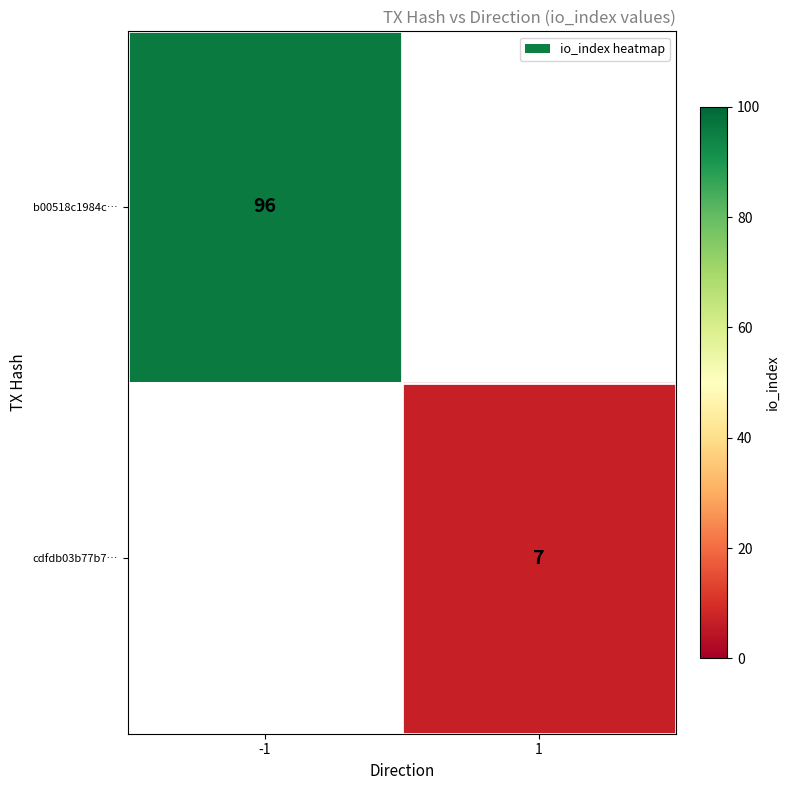

True or false: cdfdb03b77b7… has a value of 7 at 1.

True